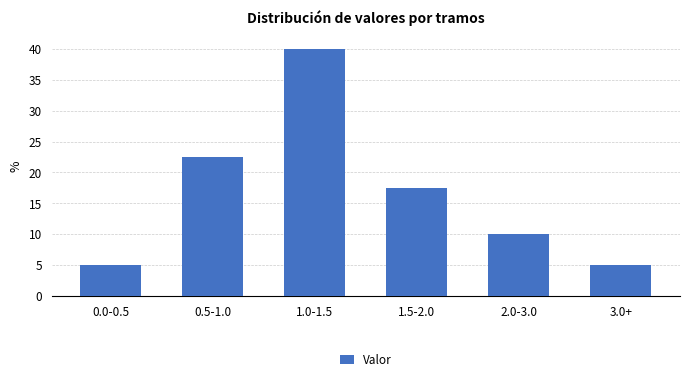

Reading right to left, transcribe all the data shown in this chart.

3.0+=5.0	2.0-3.0=10.0	1.5-2.0=17.5	1.0-1.5=40.0	0.5-1.0=22.5	0.0-0.5=5.0